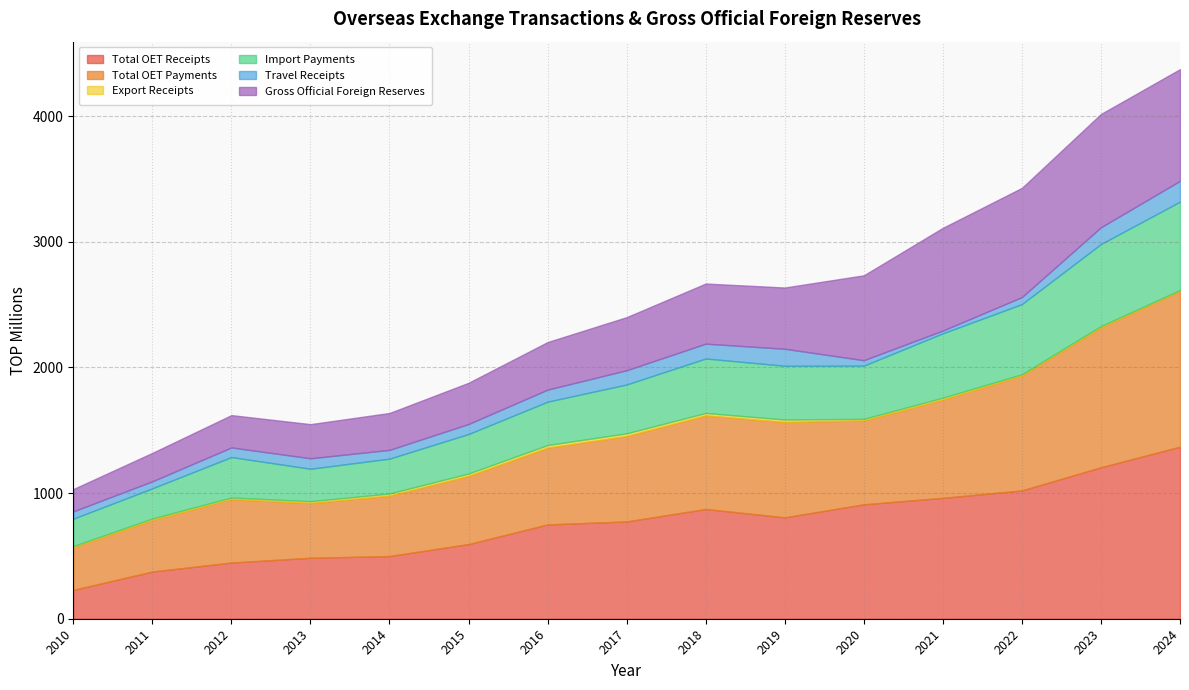

Is it true that Total OET Receipts equals 1021.1 at 2022?

True